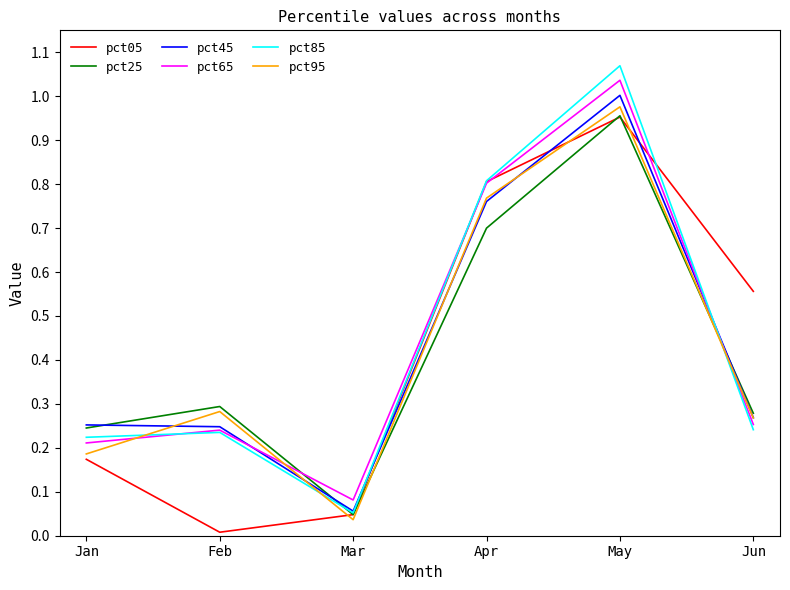

What is the total value across all series at May?

6.0